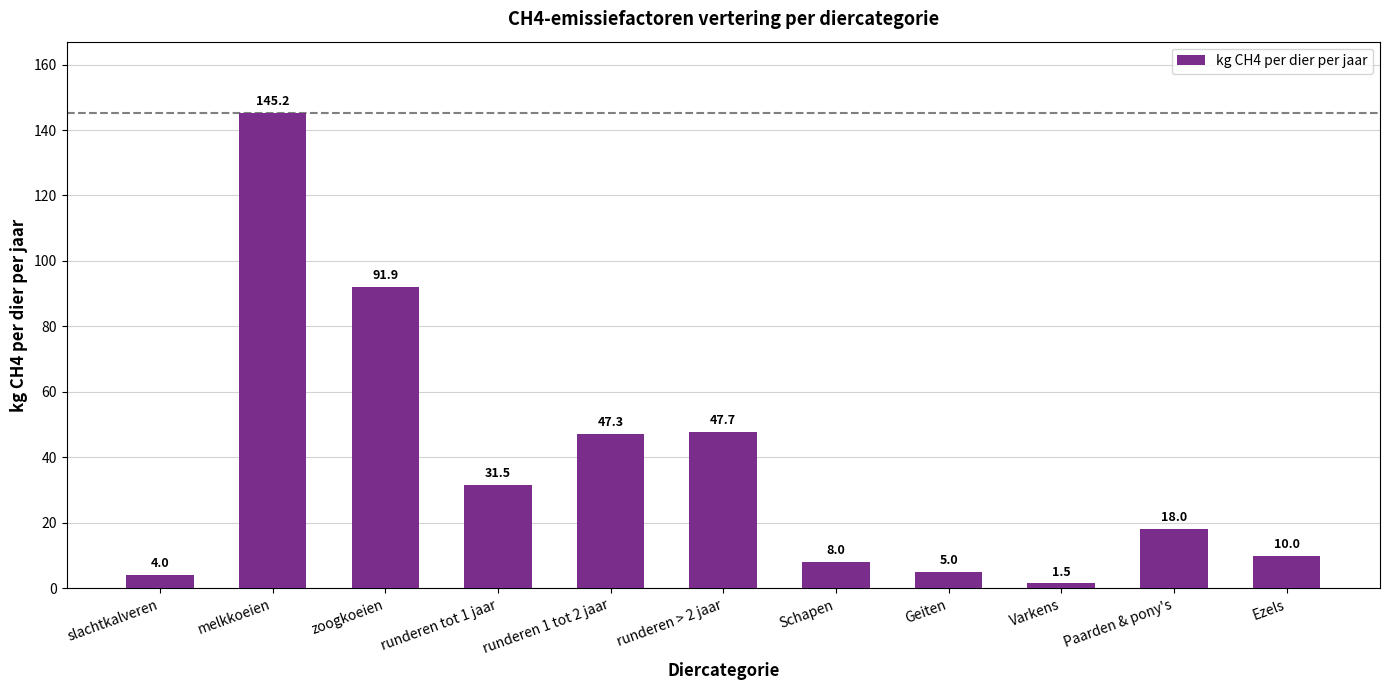

Approximately how many times larger is the value at Schapen compared to Paarden & pony's?

0.4